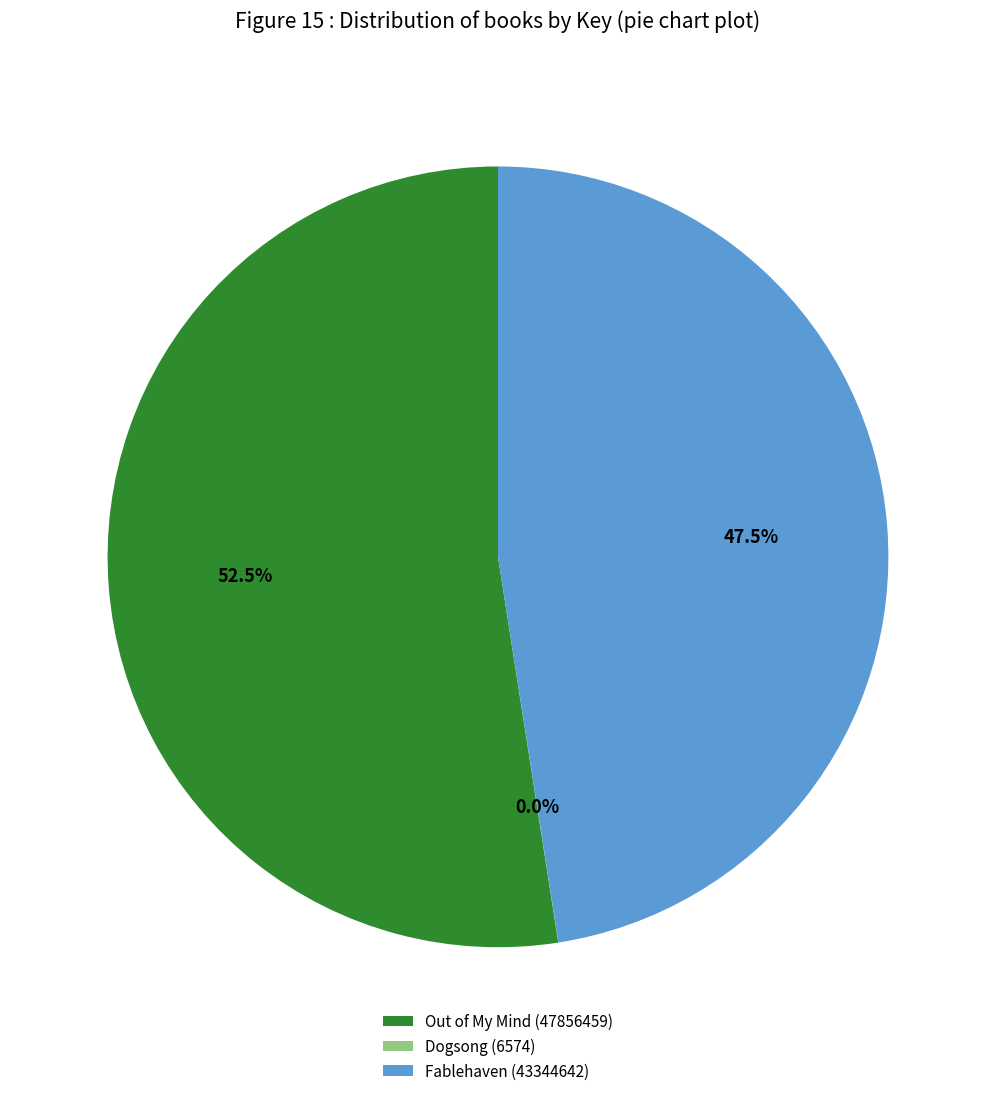

What is the majority slice?

Out of My Mind (47856459)